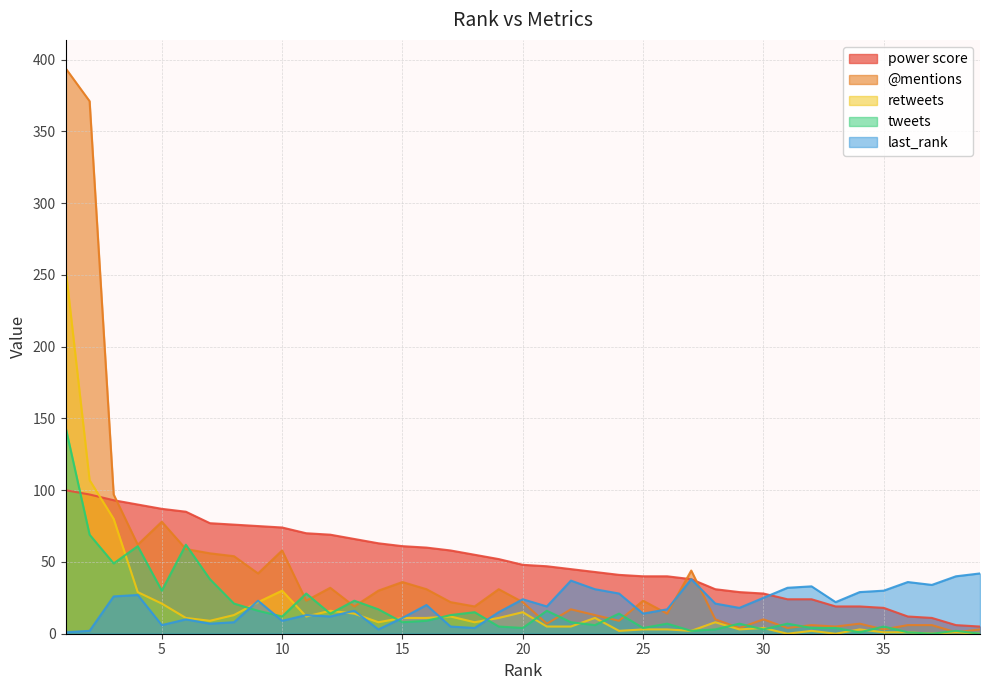

At how many categories does at least one series exceed 320?

2